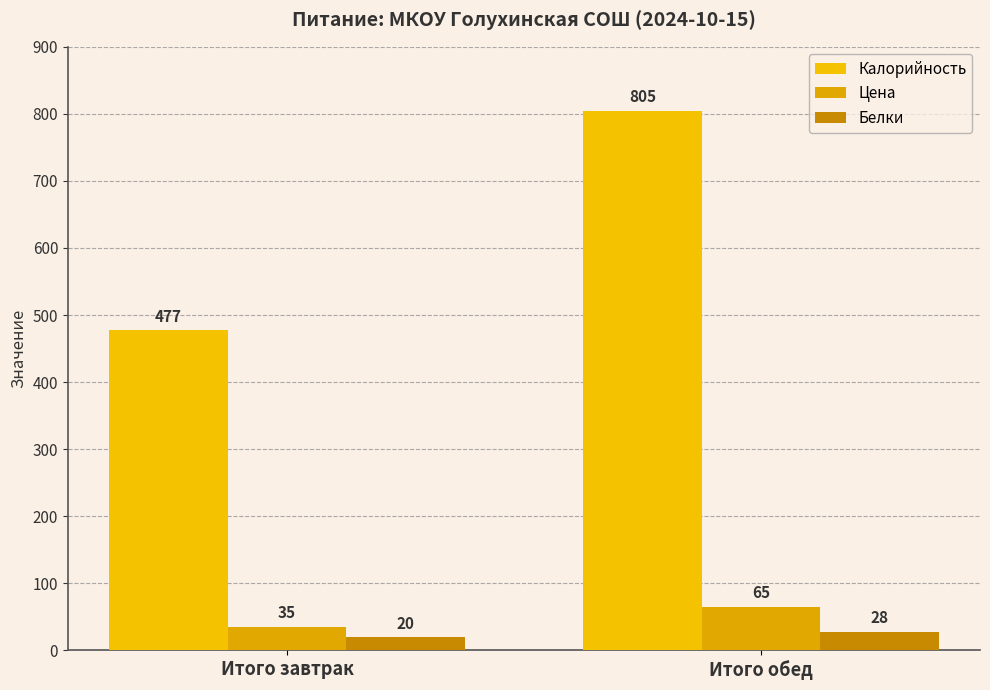

Which series has the largest total across all categories?

Калорийность